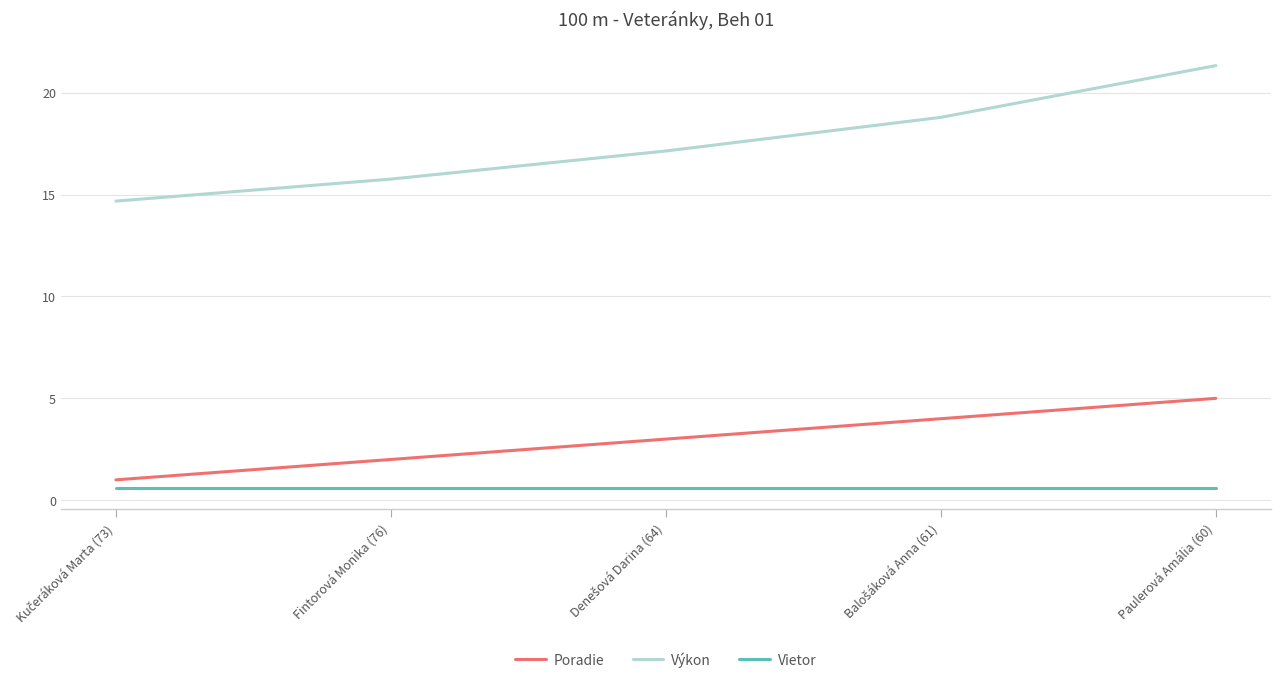

True or false: Vietor and Výkon cross at least once.

False